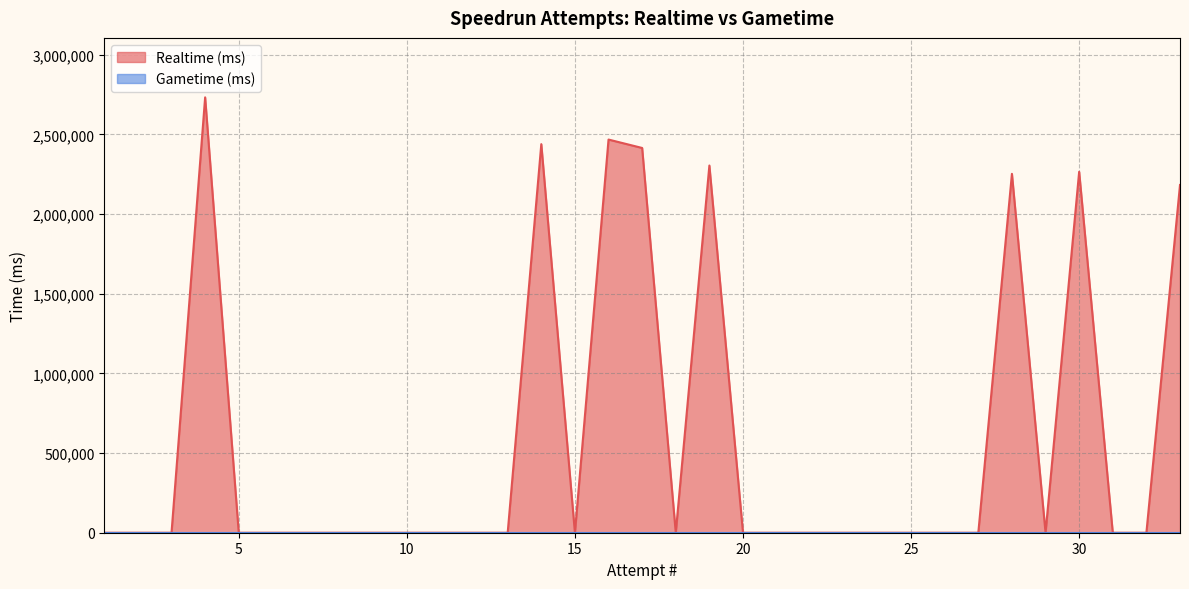

How many series are shown in this chart?

2